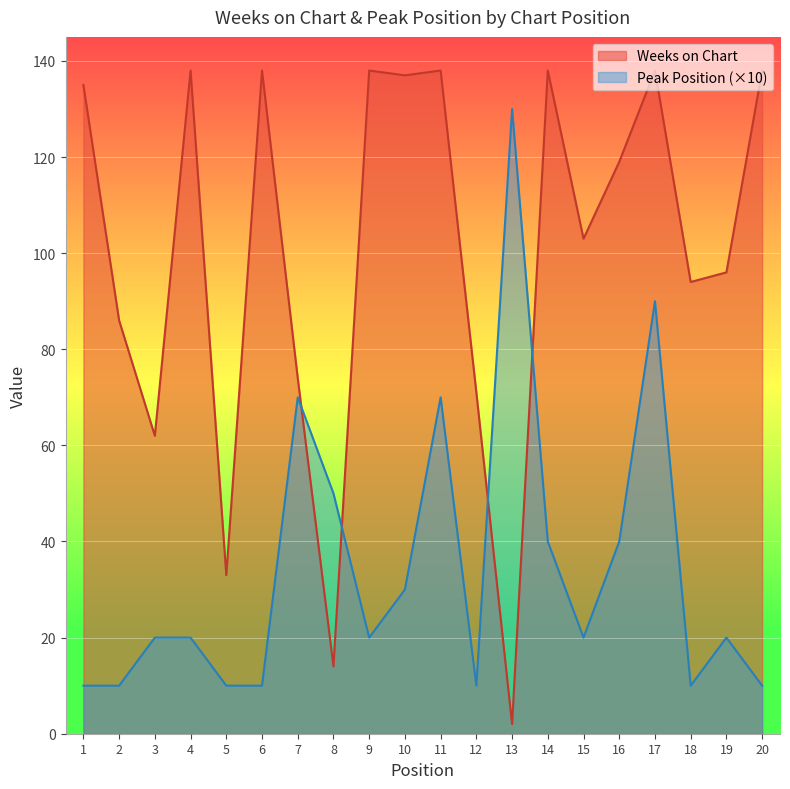

What is the value of the Peak Position point at the 12th from the left?

10